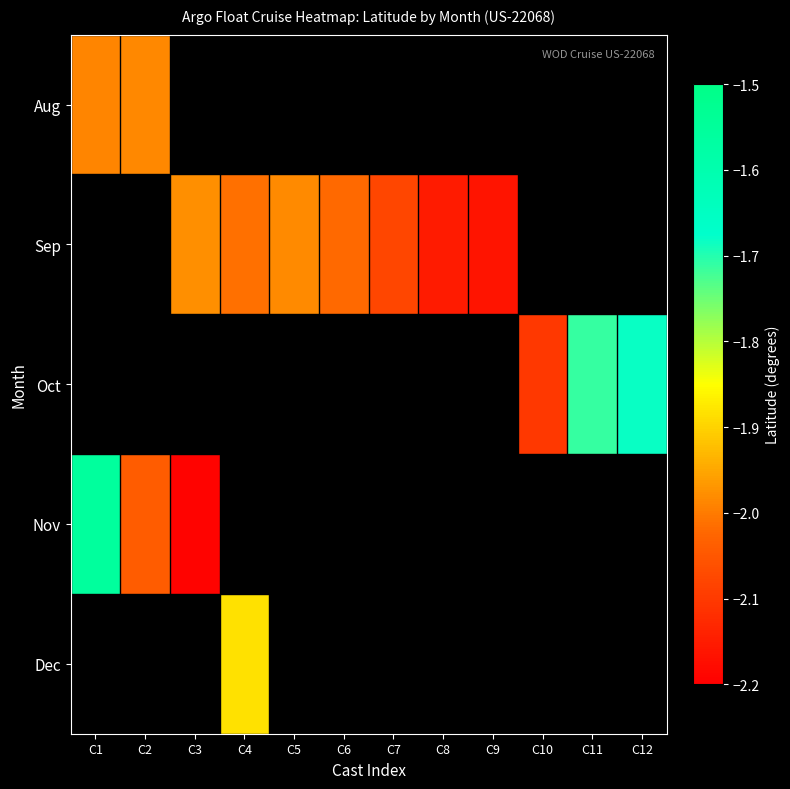

What is the minimum value shown in the chart?

-2.2